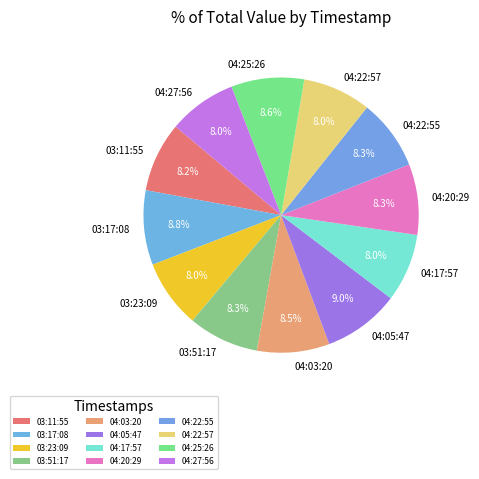

What is the ratio of the value at 04:22:57 to the value at 04:27:56?

1.0